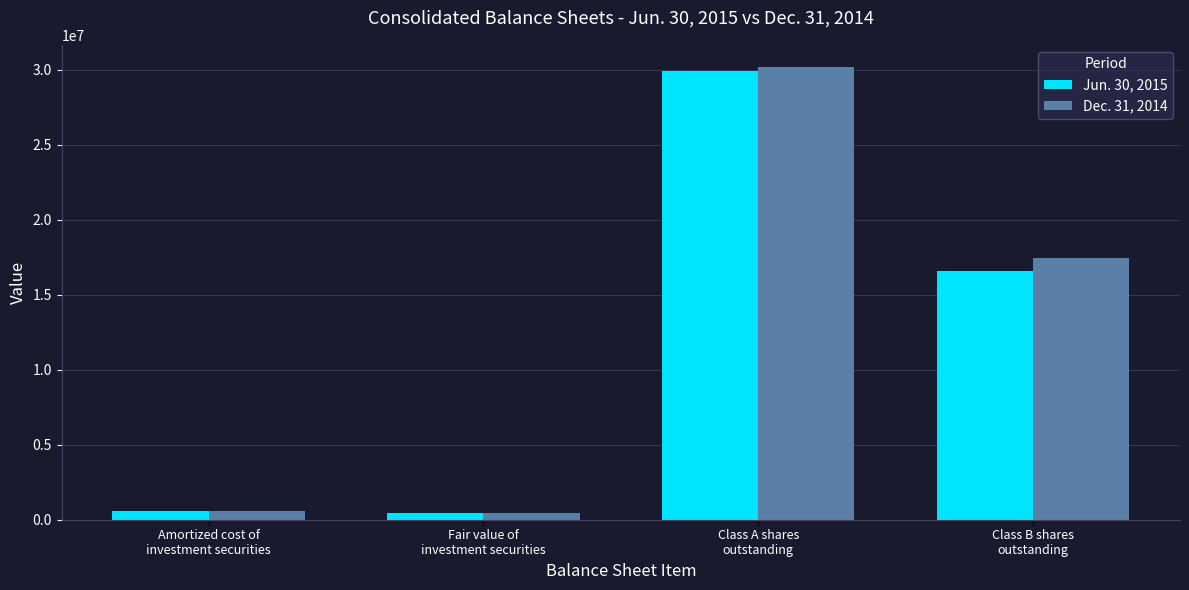

What is the difference between the Dec. 31, 2014 values at Amortized cost of
investment securities and Class B shares
outstanding?

16888512